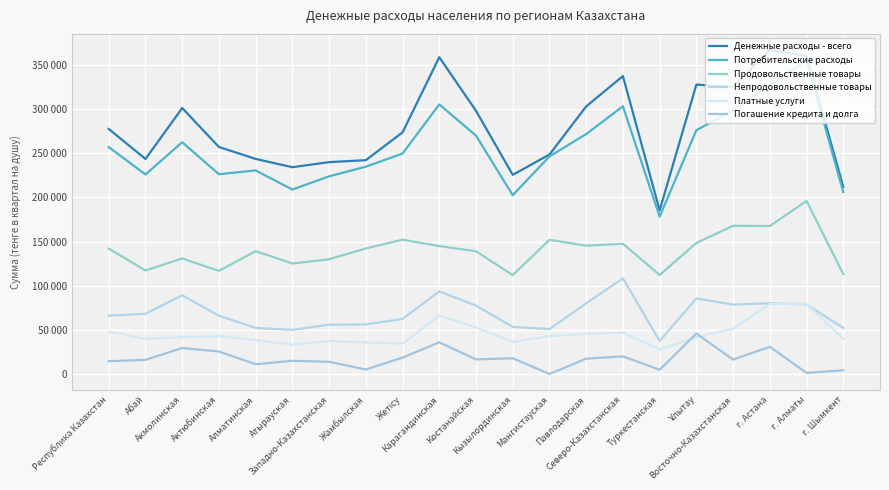

At Ұлытау, list the series in order from smallest to largest.

Платные услуги, Погашение кредита и долга, Непродовольственные товары, Продовольственные товары, Потребительские расходы, Денежные расходы - всего